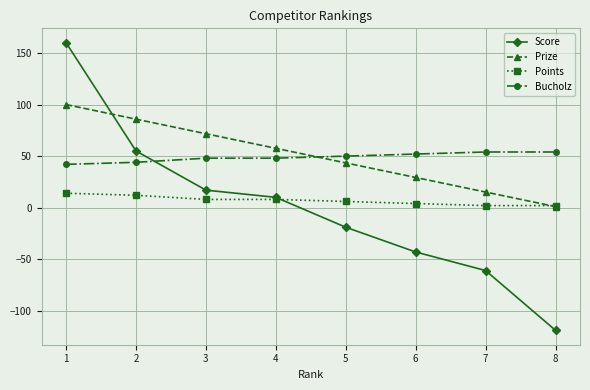

True or false: Bucholz has a value of 26.7 at 7.

False